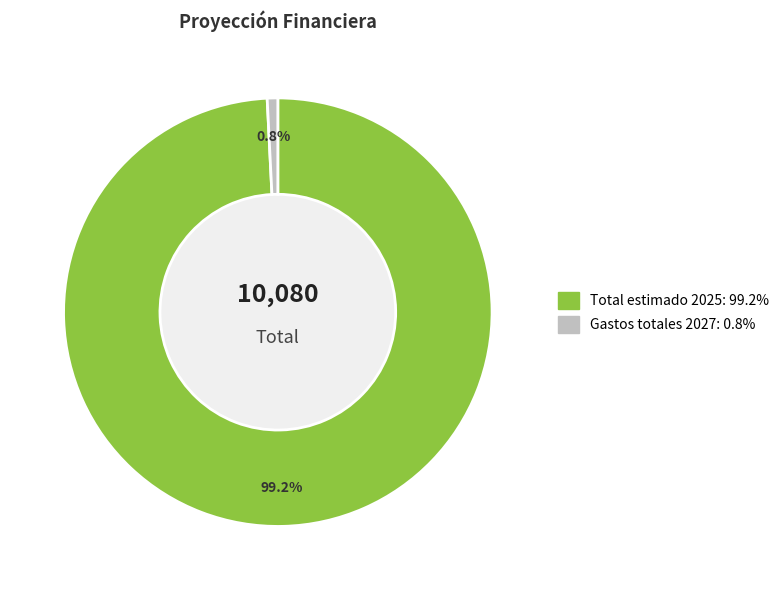

Does any single category account for the majority?

Yes